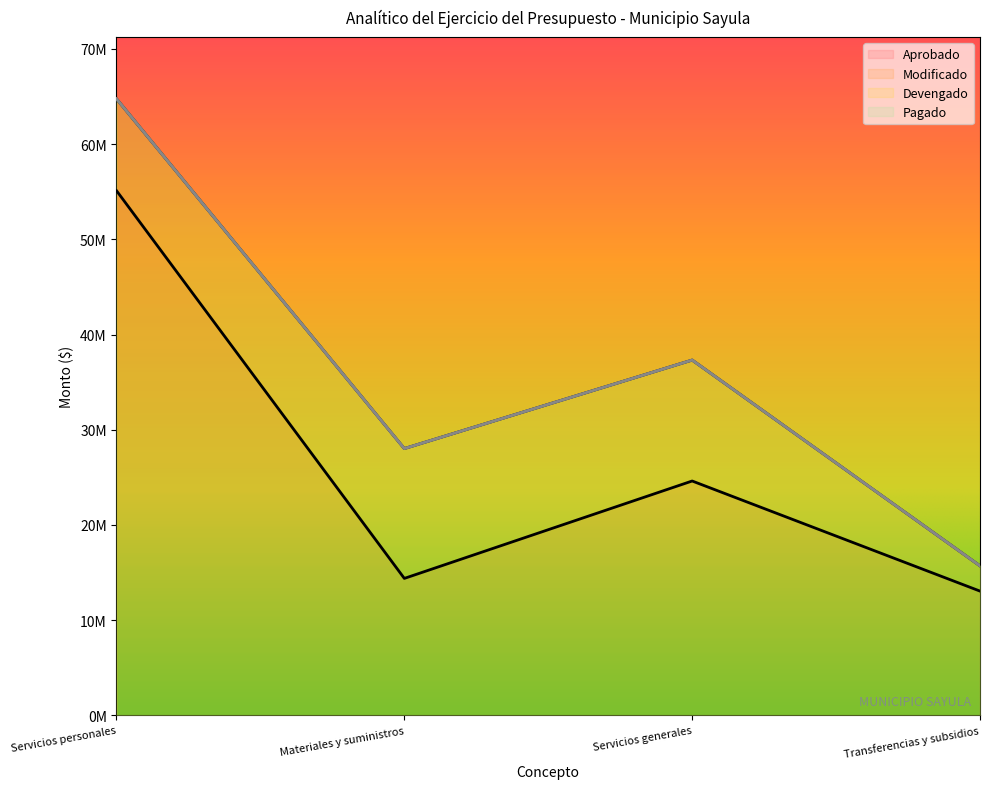

The Pagado series shows 15793529.6 at Servicios personales. True or false?

False